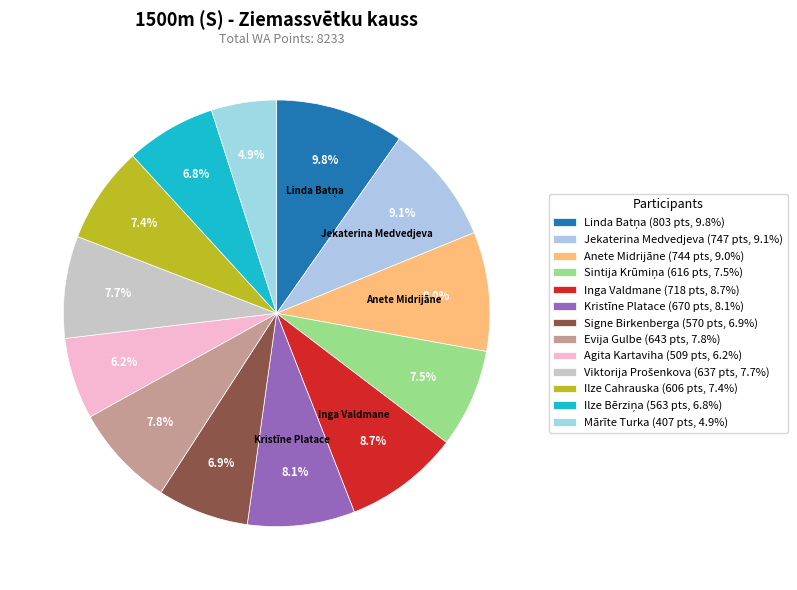

What is the change in value from Evija Gulbe to Ilze Cahrauska?

-37